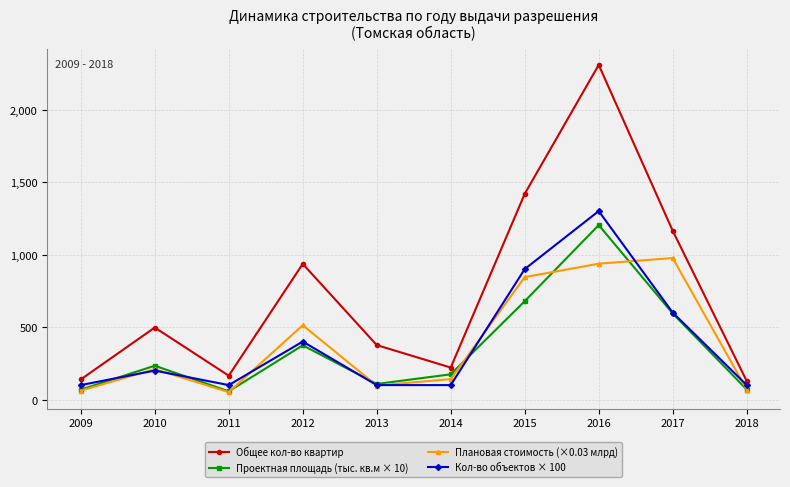

Is the value of Плановая стоимость (×0.03 млрд) at 2009 greater than the value of Общее кол-во квартир at 2014?

No